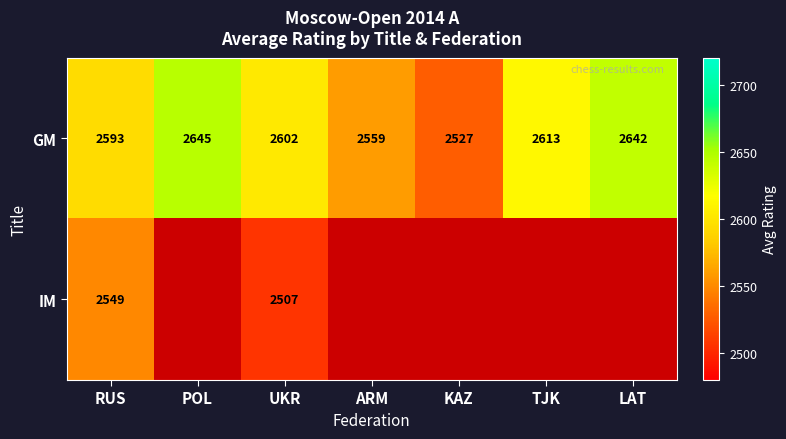

Between ARM and RUS, which is larger?

RUS